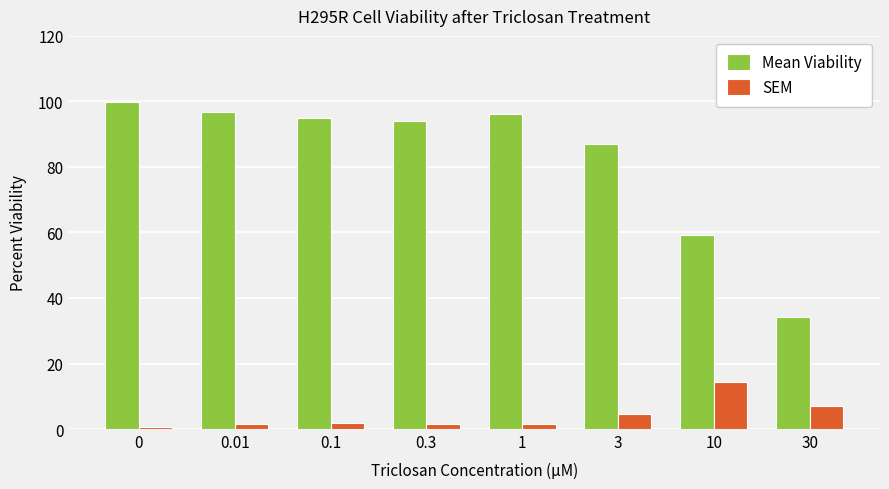

Does the chart contain stacked bars?

No